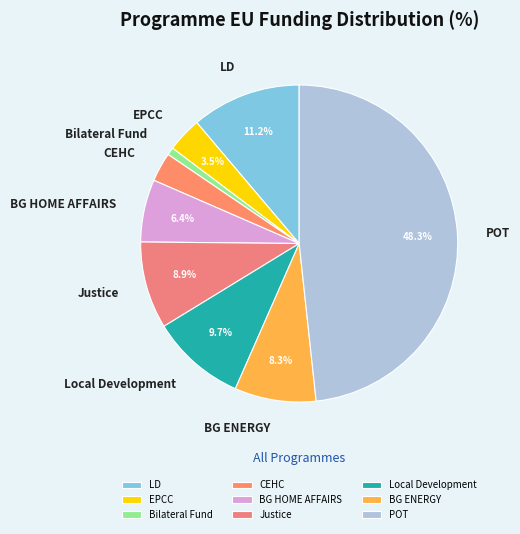

The BG HOME AFFAIRS slice represents 6% of the pie. True or false?

True